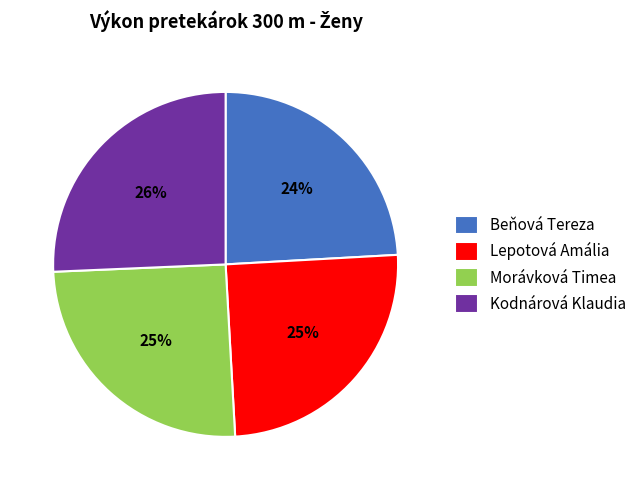

To the nearest percent, what is the difference between the Kodnárová Klaudia and Lepotová Amália slice percentages?

1%